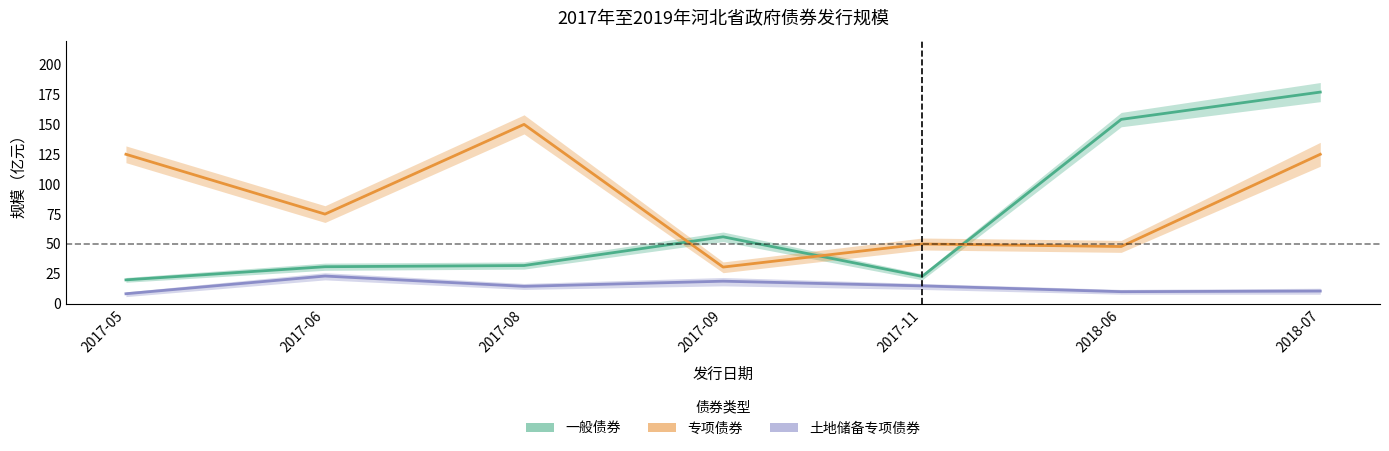

What is the sum of all 专项债券 values?

603.6